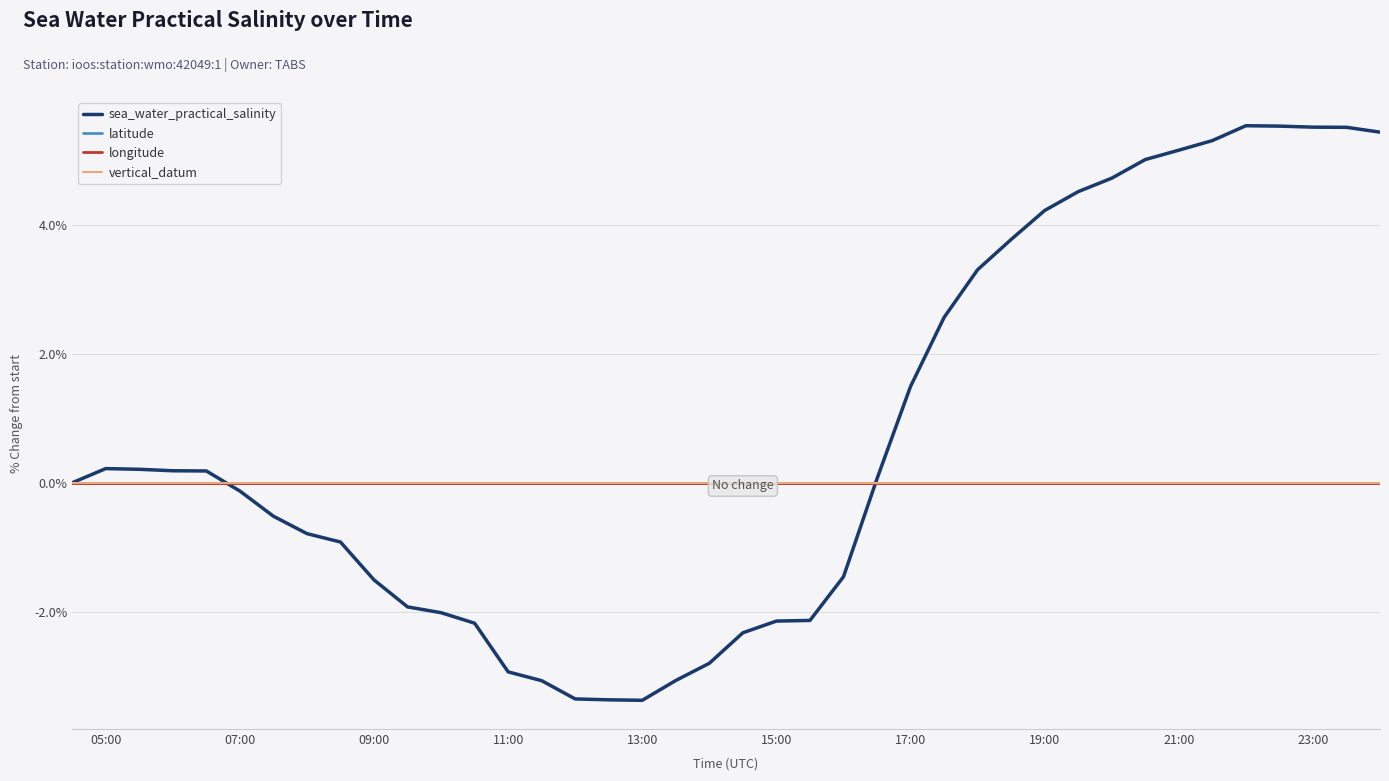

Is this an area chart (filled region under the line)?

No